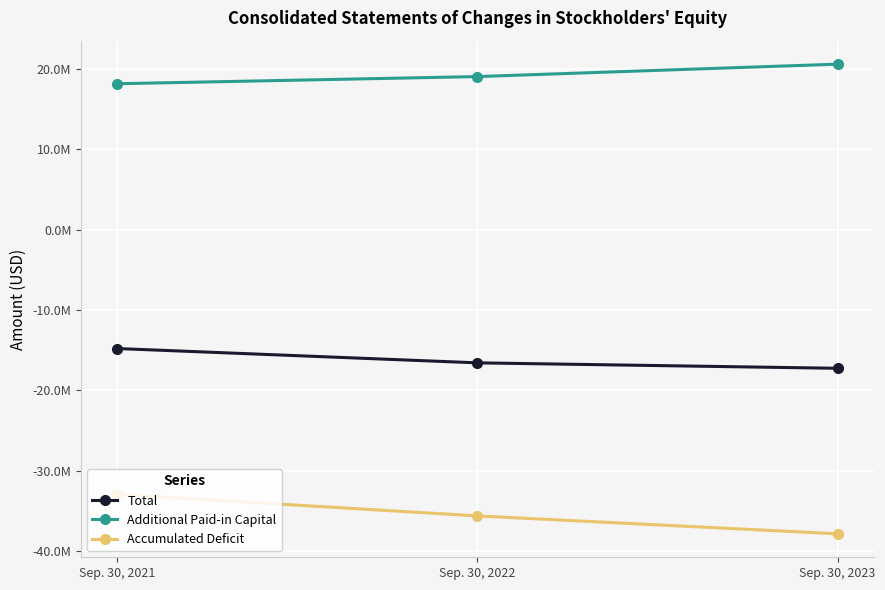

Reading left to right, extract all data points from this chart.

Total: Sep. 30, 2021=-14796078	Sep. 30, 2022=-16578533	Sep. 30, 2023=-17256434
Additional Paid-in Capital: Sep. 30, 2021=18160515	Sep. 30, 2022=19051212	Sep. 30, 2023=20598156
Accumulated Deficit: Sep. 30, 2021=-32956840	Sep. 30, 2022=-35630186	Sep. 30, 2023=-37855520